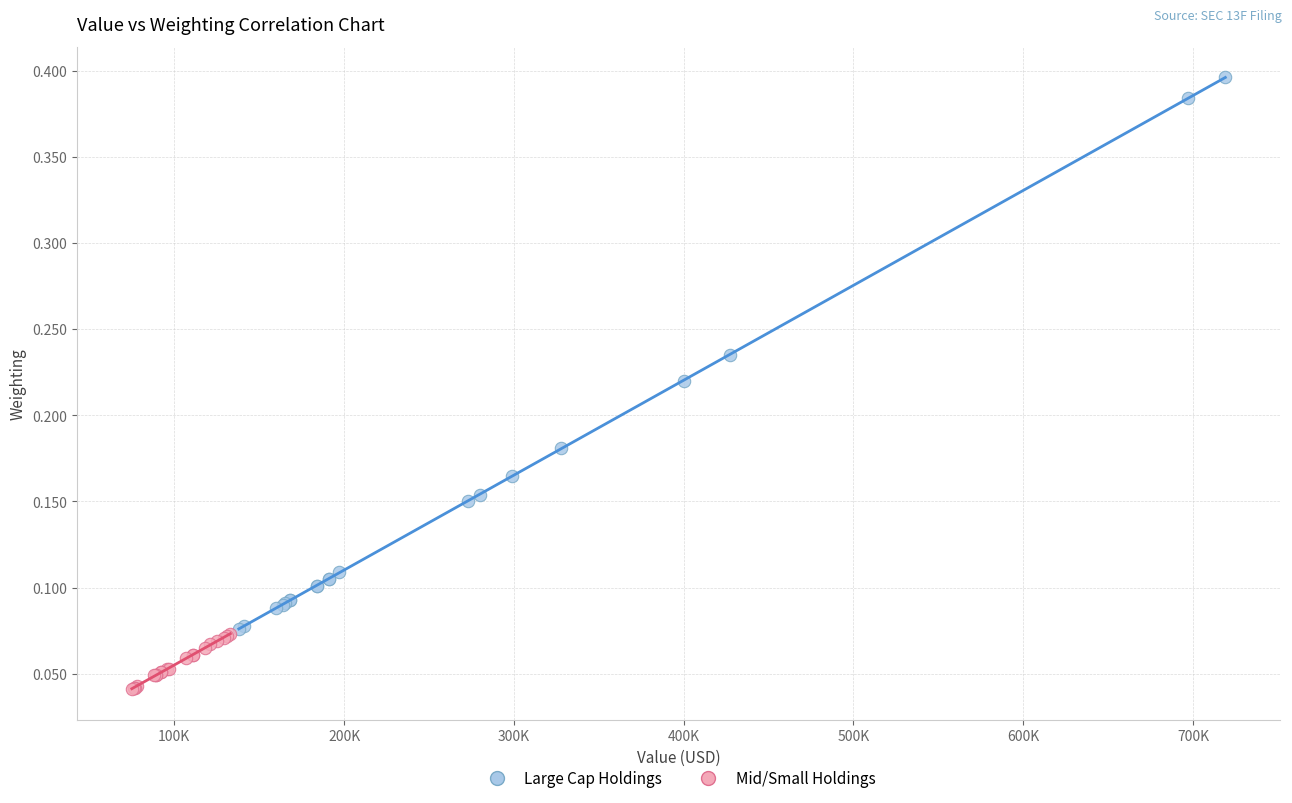

Which series contains the highest Y value?

Large Cap Holdings